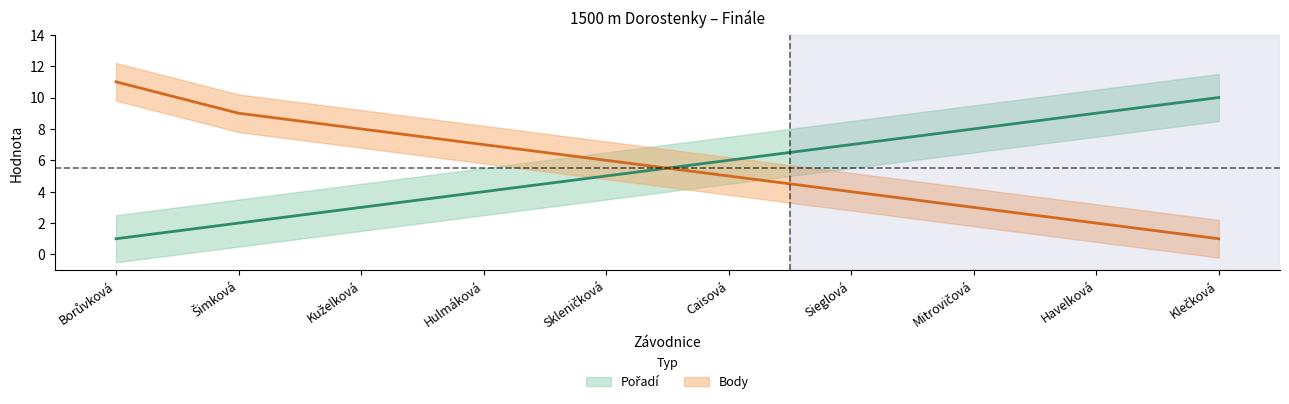

What is the sum of the Pořadí values at Mitrovičová and Sieglová?

15